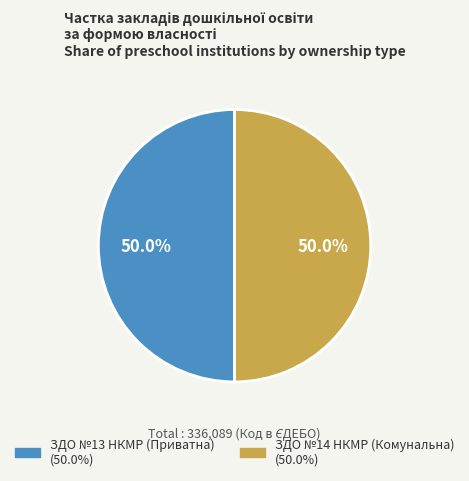

Is the sum of ЗДО №14 НКМР (Комунальна) and ЗДО №13 НКМР (Приватна) greater than half?

Yes